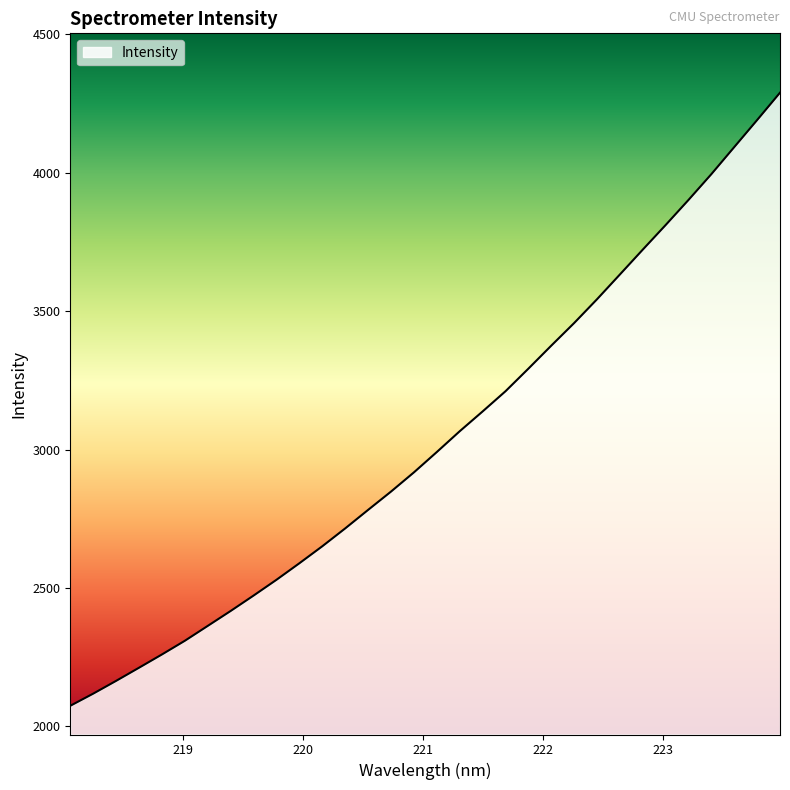

What is the difference between the maximum and minimum values?

2215.0